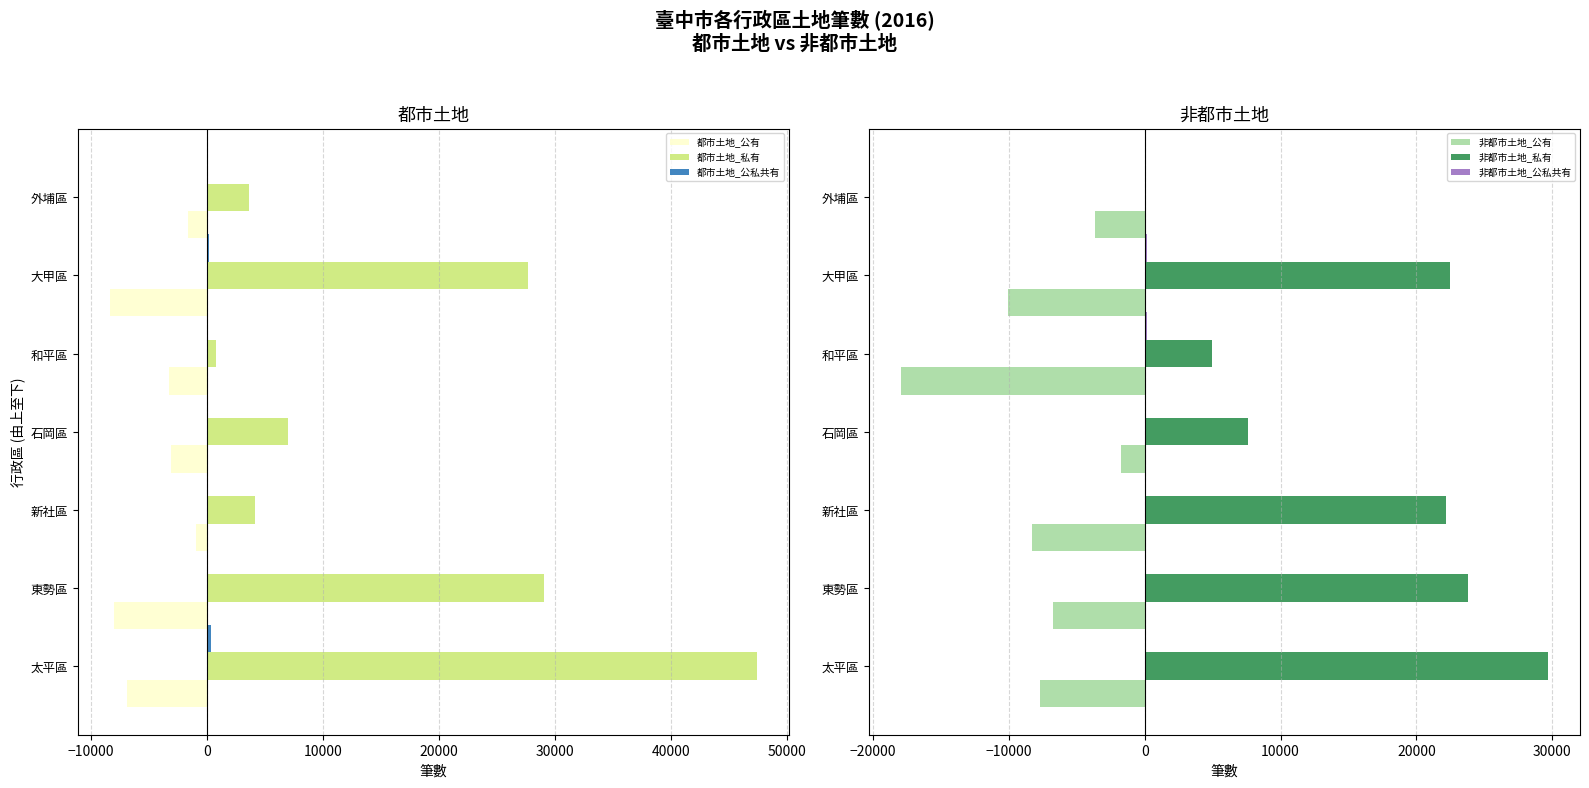

At which label is 都市土地_私有 closest to 24093?

大甲區